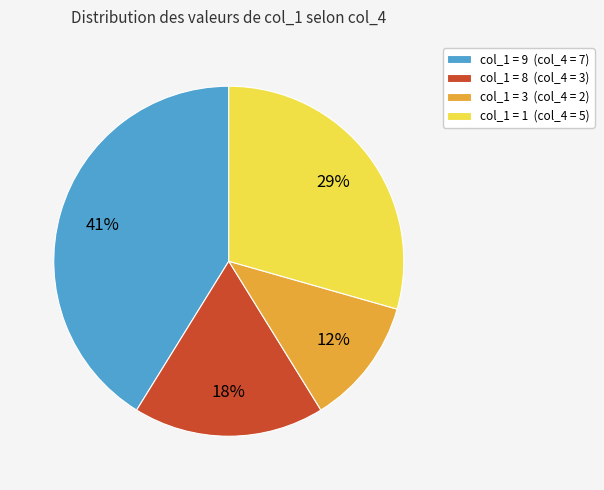

How many slices are in this pie chart?

4